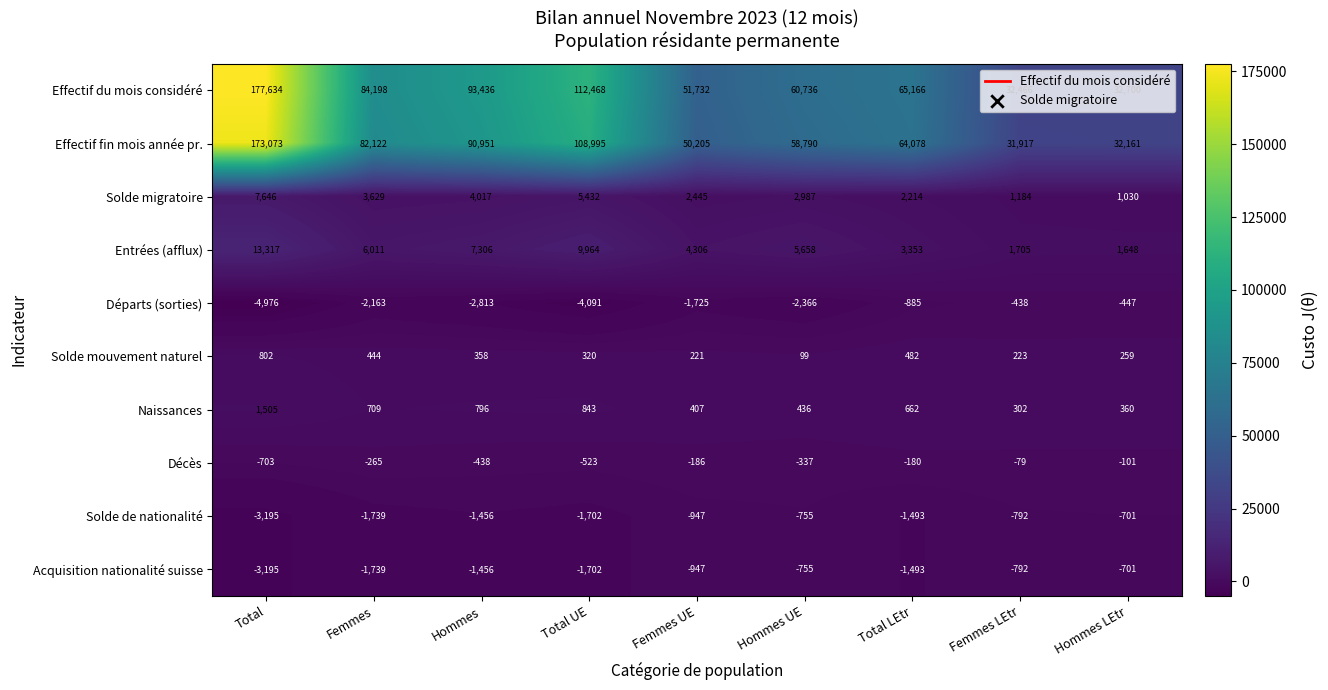

Which series has the widest spread of values?

Effectif du mois considéré